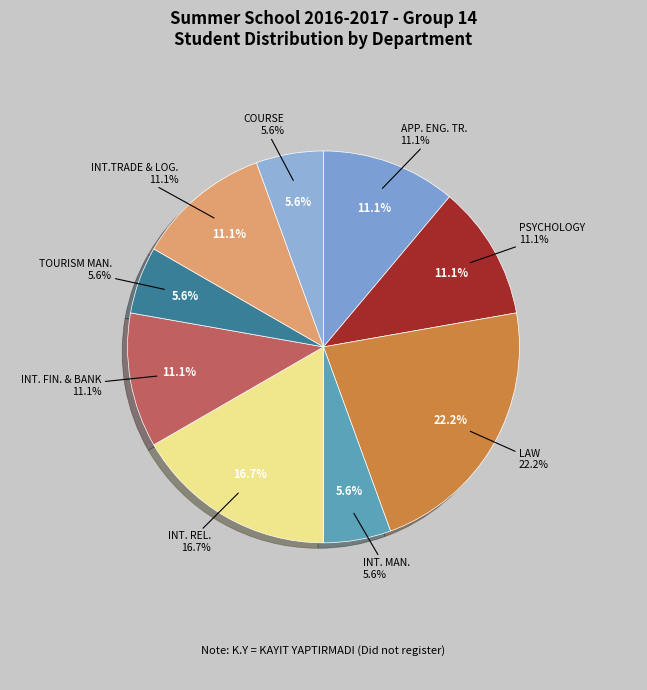

Is it true that INT. FIN. & BANK is 11% of the pie?

True